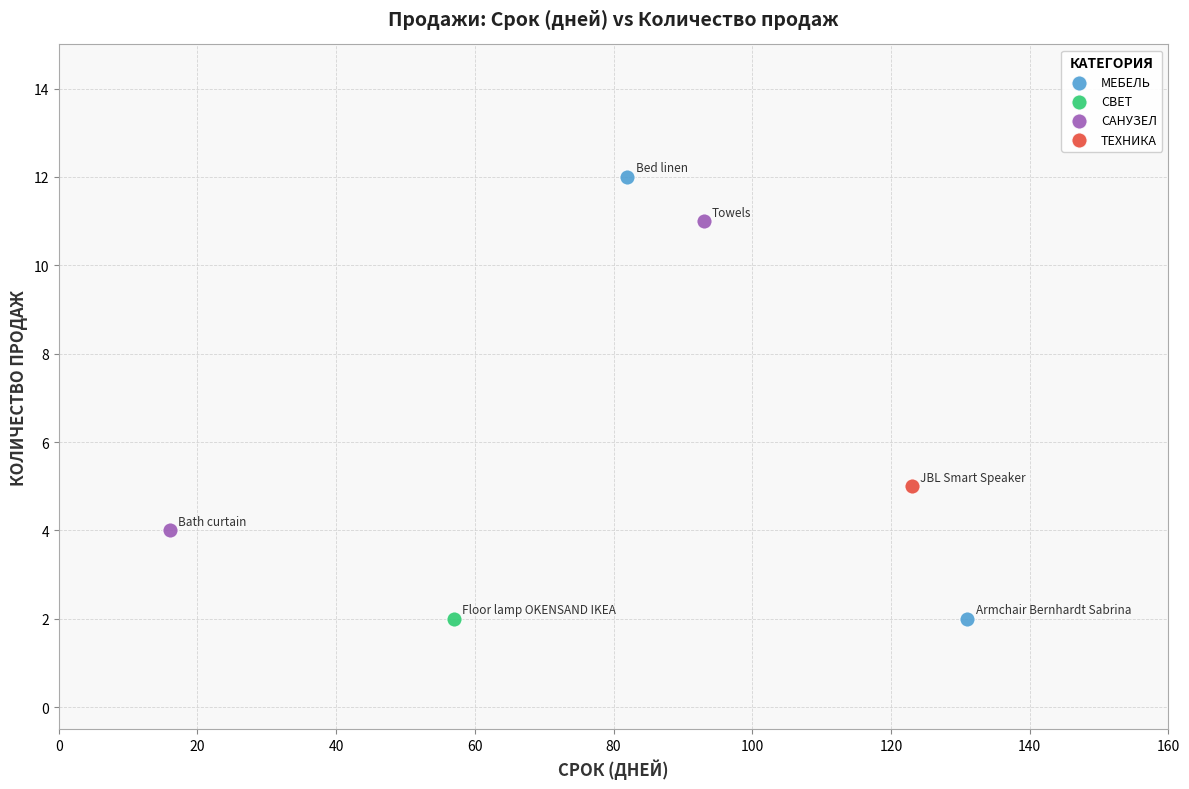

What are all the series names shown in the legend?

МЕБЕЛЬ, СВЕТ, САНУЗЕЛ, ТЕХНИКА